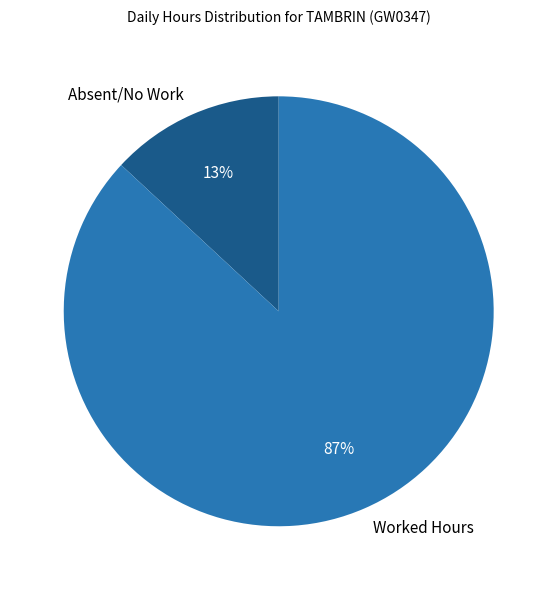

How many slices are in this pie chart?

2